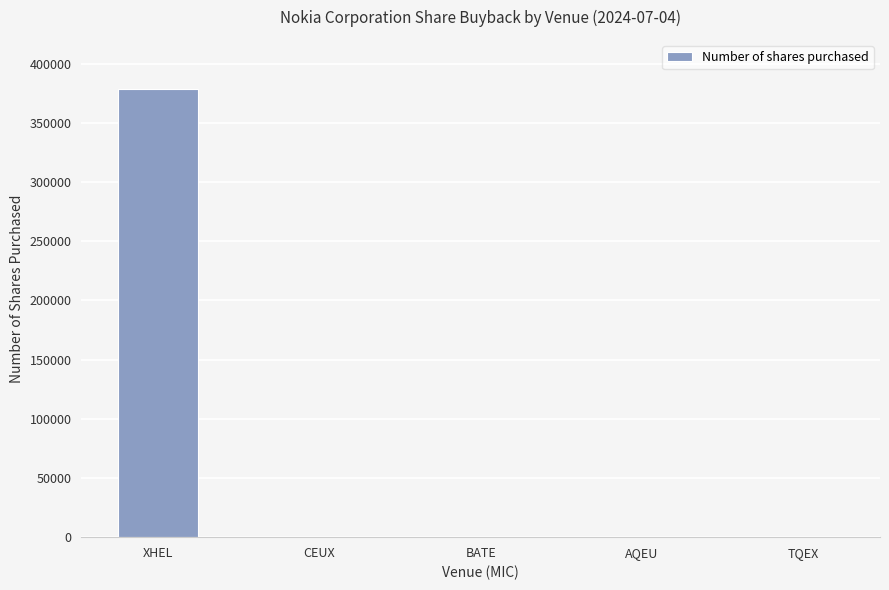

What is the sum of the values at XHEL and BATE?

378378